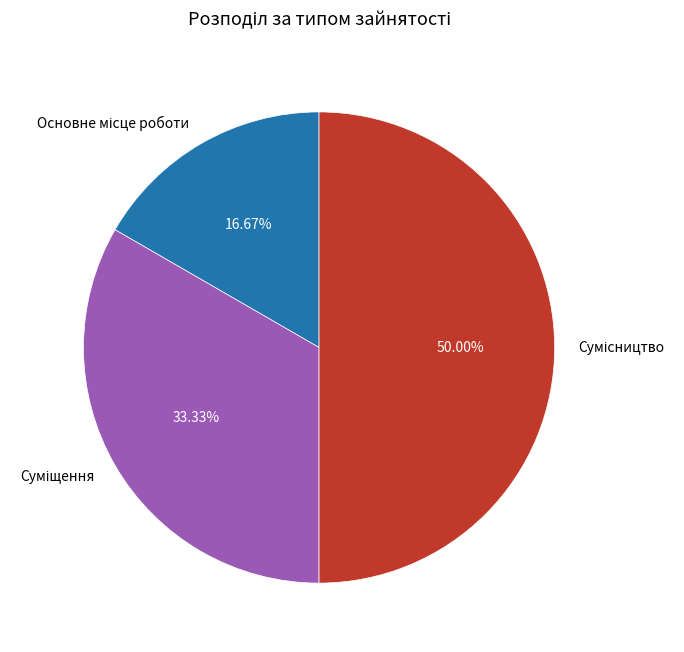

How many slices are in this pie chart?

3